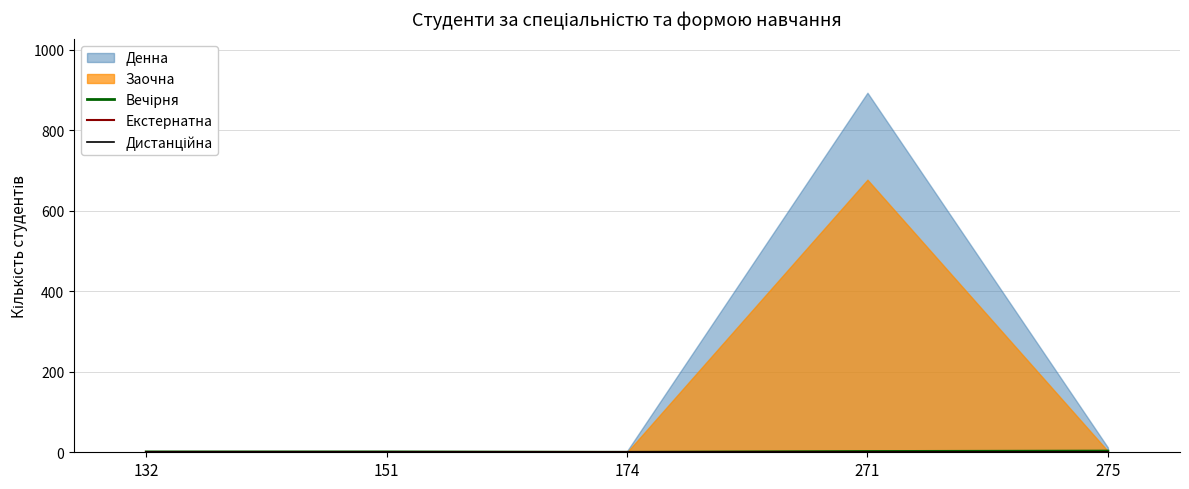

Is it true that Вечірня equals 3 at 275?

True